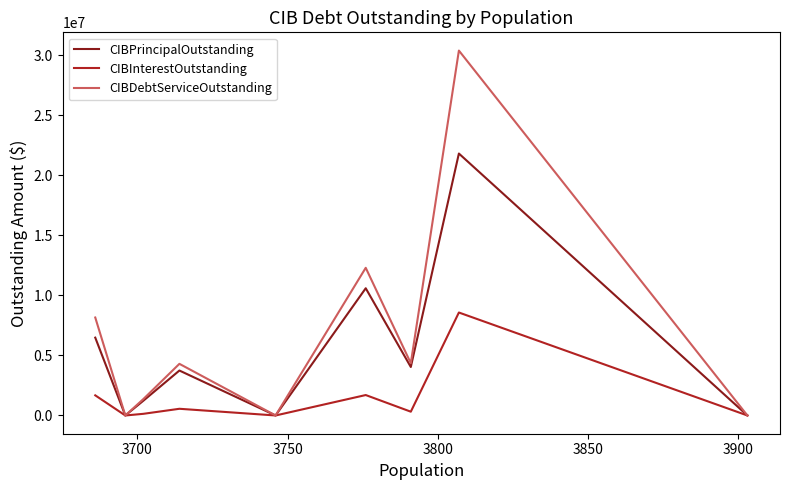

Which series has the largest range (max minus min)?

CIBDebtServiceOutstanding